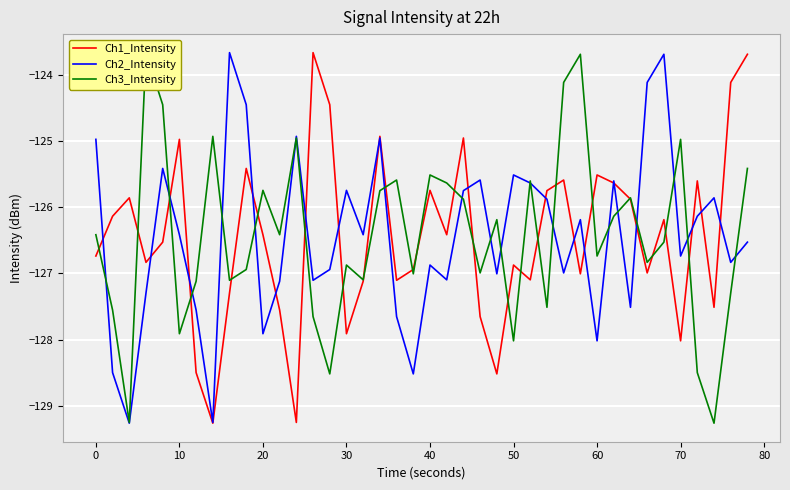

What is the lowest value of the Ch1_Intensity series?

-129.3